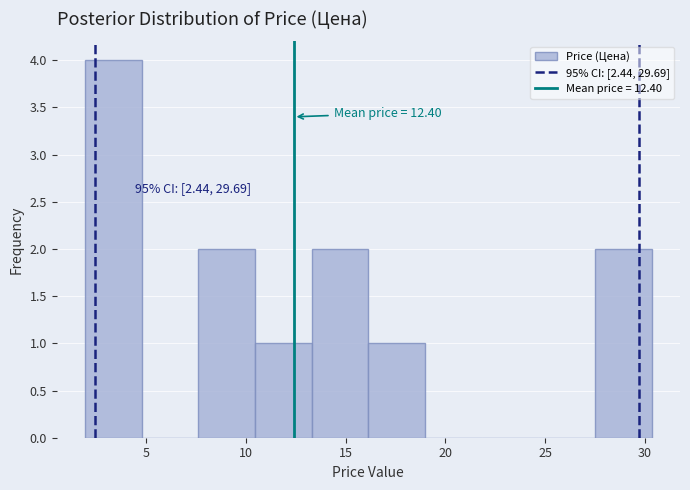

Which range on the x-axis has the tallest bar?

2.0 to 5.0